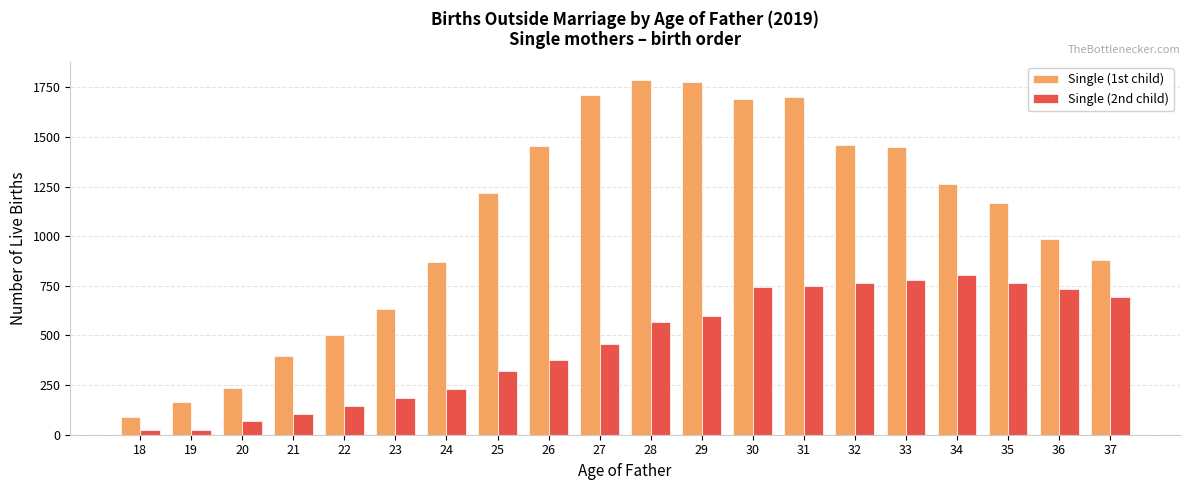

Rank the series by their maximum value, from highest to lowest.

Single (1st child), Single (2nd child)